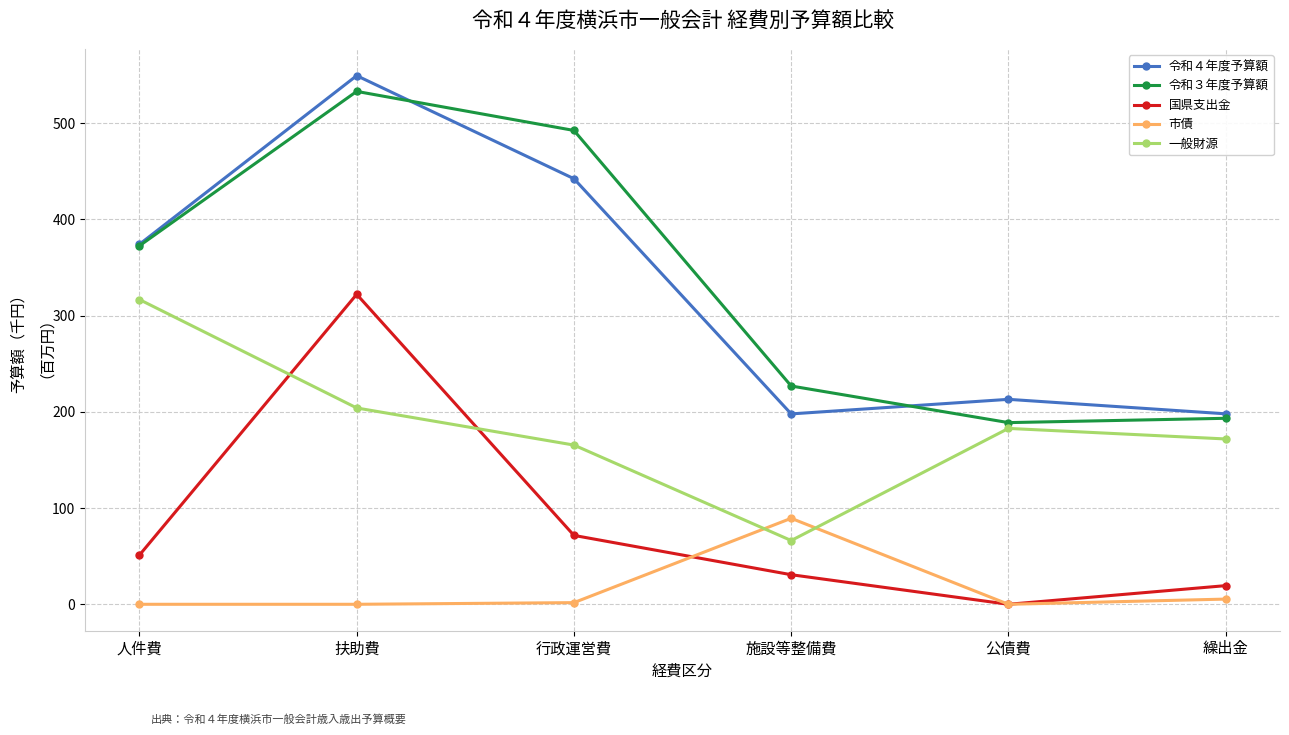

At which category does 令和４年度予算額 reach its first local peak?

扶助費